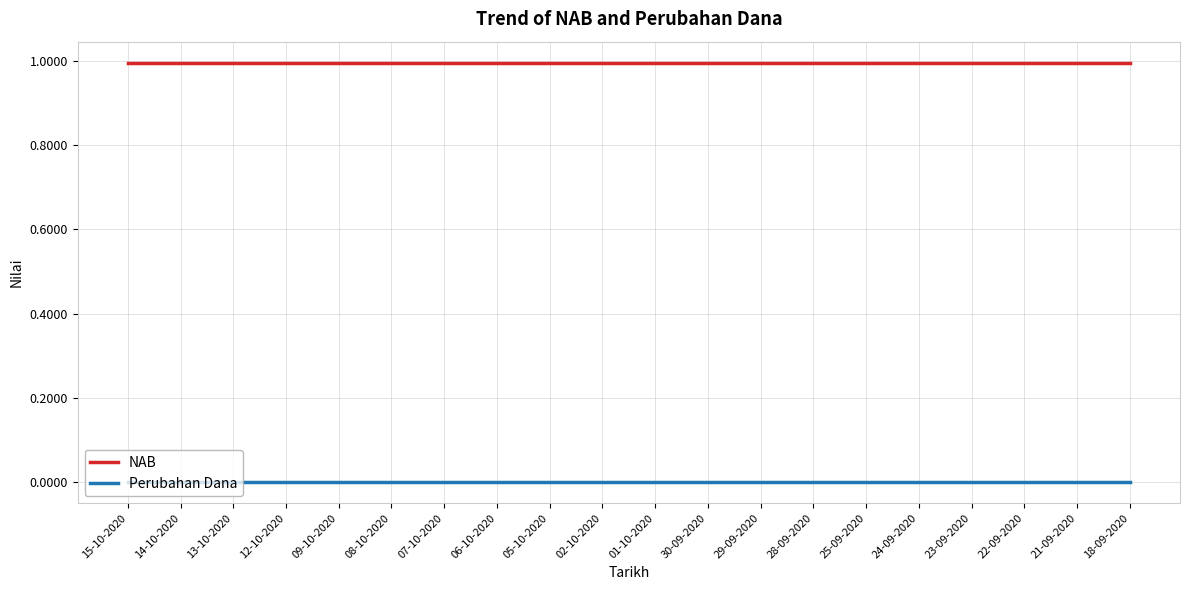

Reading left to right, list all the values displayed in this chart.

NAB: 15-10-2020=1.0	14-10-2020=1.0	13-10-2020=1.0	12-10-2020=1.0	09-10-2020=1.0	08-10-2020=1.0	07-10-2020=1.0	06-10-2020=1.0	05-10-2020=1.0	02-10-2020=1.0	01-10-2020=1.0	30-09-2020=1.0	29-09-2020=1.0	28-09-2020=1.0	25-09-2020=1.0	24-09-2020=1.0	23-09-2020=1.0	22-09-2020=1.0	21-09-2020=1.0	18-09-2020=1.0
Perubahan Dana: 15-10-2020=0.0	14-10-2020=0.0	13-10-2020=0.0	12-10-2020=0.0	09-10-2020=0.0	08-10-2020=0.0	07-10-2020=0.0	06-10-2020=0.0	05-10-2020=0.0	02-10-2020=0.0	01-10-2020=0.0	30-09-2020=0.0	29-09-2020=0.0	28-09-2020=0.0	25-09-2020=0.0	24-09-2020=0.0	23-09-2020=0.0	22-09-2020=0.0	21-09-2020=0.0	18-09-2020=0.0